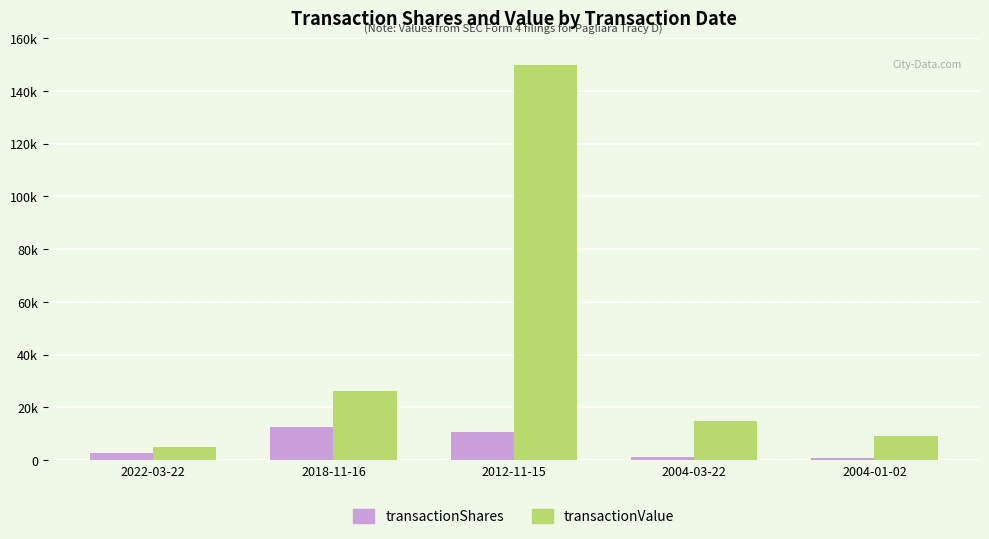

Does the chart contain any negative values?

No